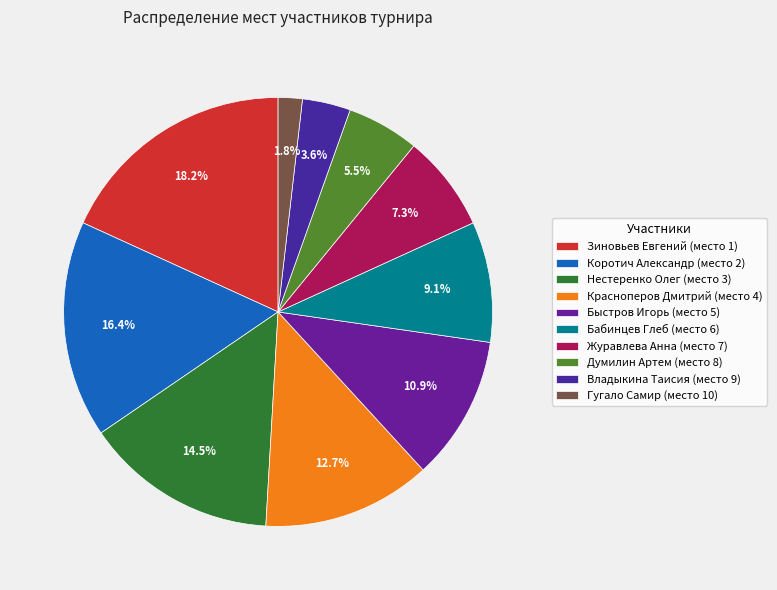

How many slices are in this pie chart?

10